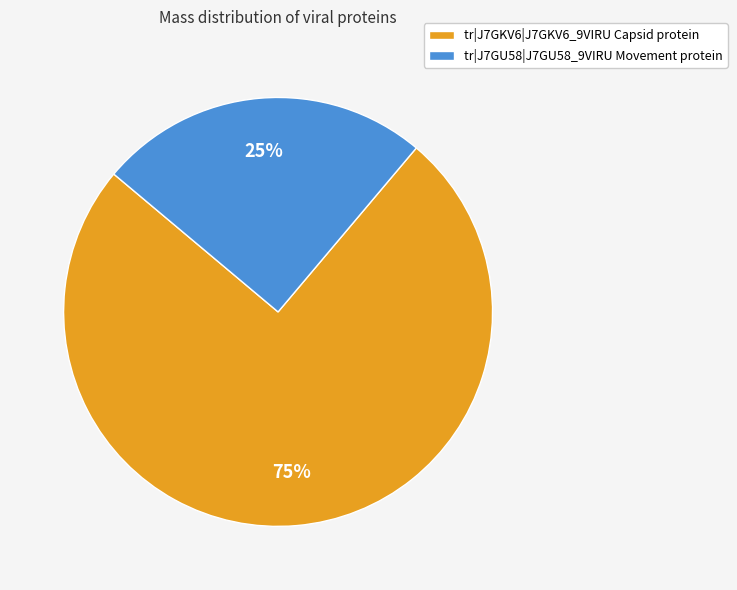

Between tr|J7GKV6|J7GKV6_9VIRU Capsid protein and tr|J7GU58|J7GU58_9VIRU Movement protein, which is larger?

tr|J7GKV6|J7GKV6_9VIRU Capsid protein